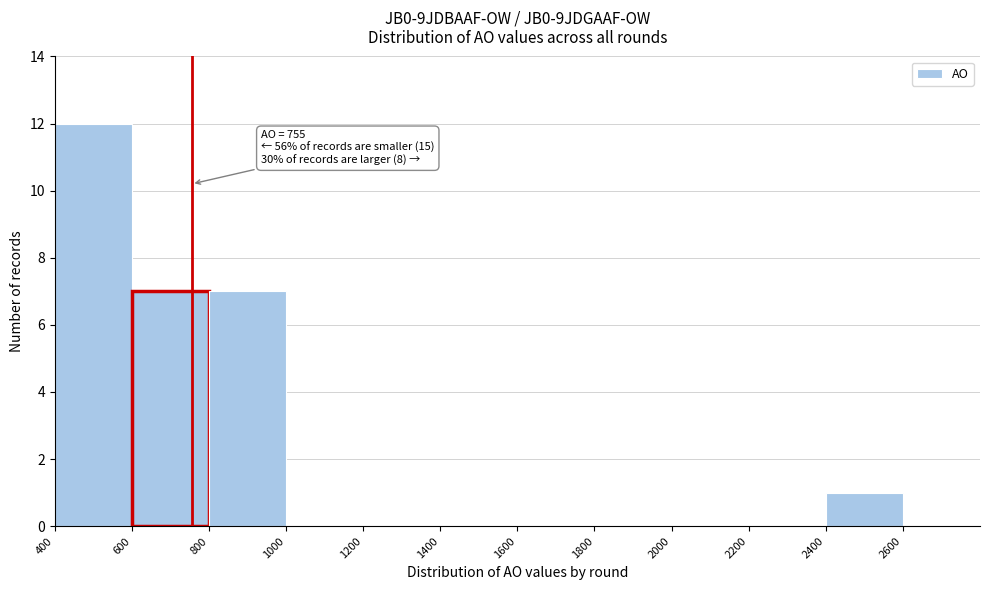

Which range on the x-axis has the tallest bar?

400 to 600